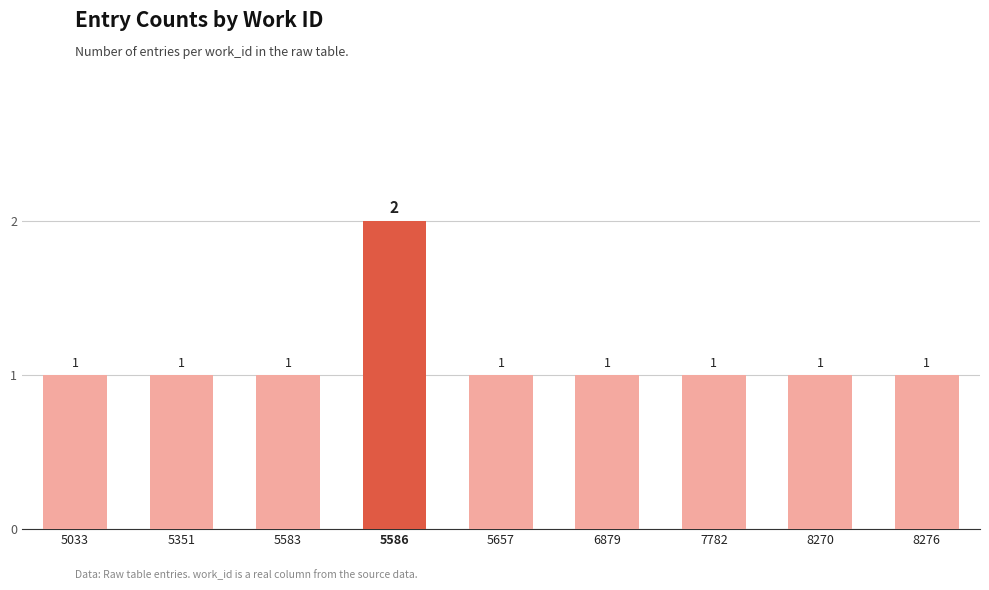

Is it true that the value at 5351 is 1?

True